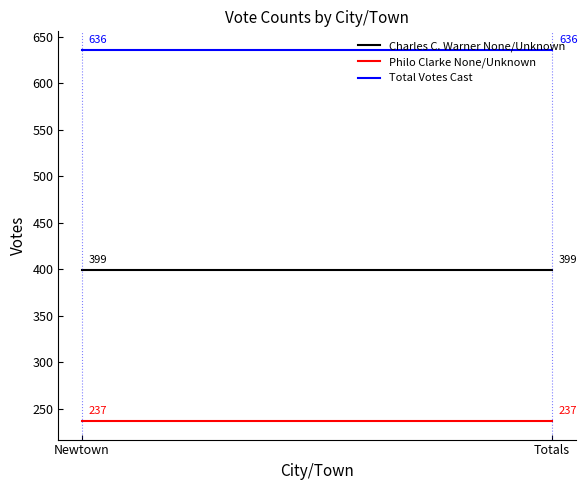

The Charles C. Warner None/Unknown series shows 399 at Newtown. True or false?

True